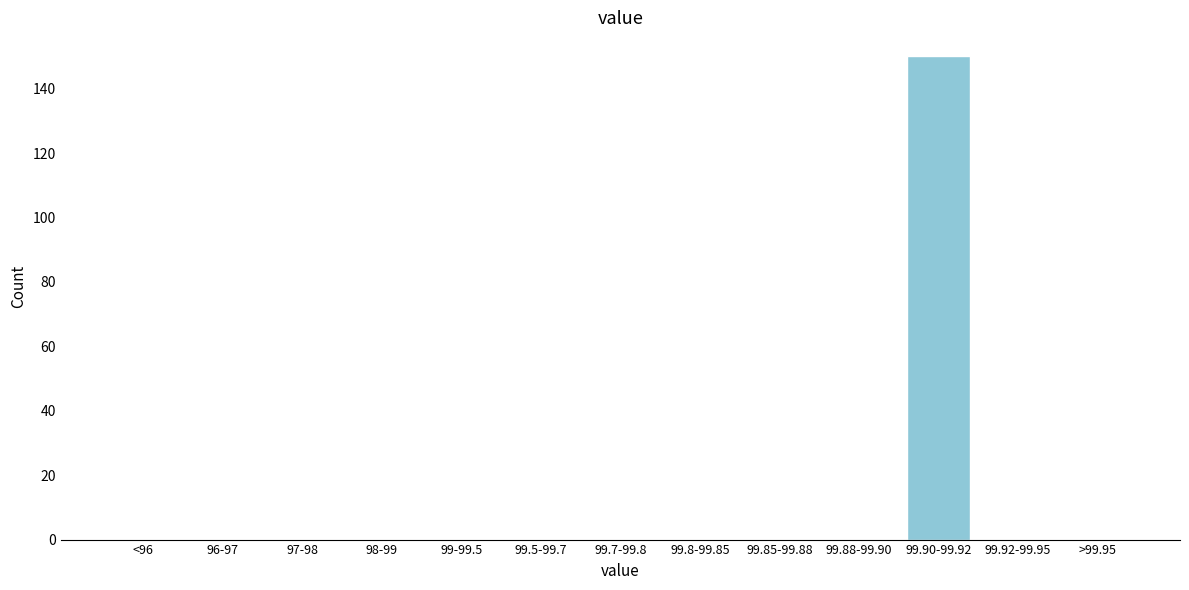

Reading left to right, list all the values displayed in this chart.

<96=0	96-97=0	97-98=0	98-99=0	99-99.5=0	99.5-99.7=0	99.7-99.8=0	99.8-99.85=0	99.85-99.88=0	99.88-99.90=0	99.90-99.92=150	99.92-99.95=0	>99.95=0